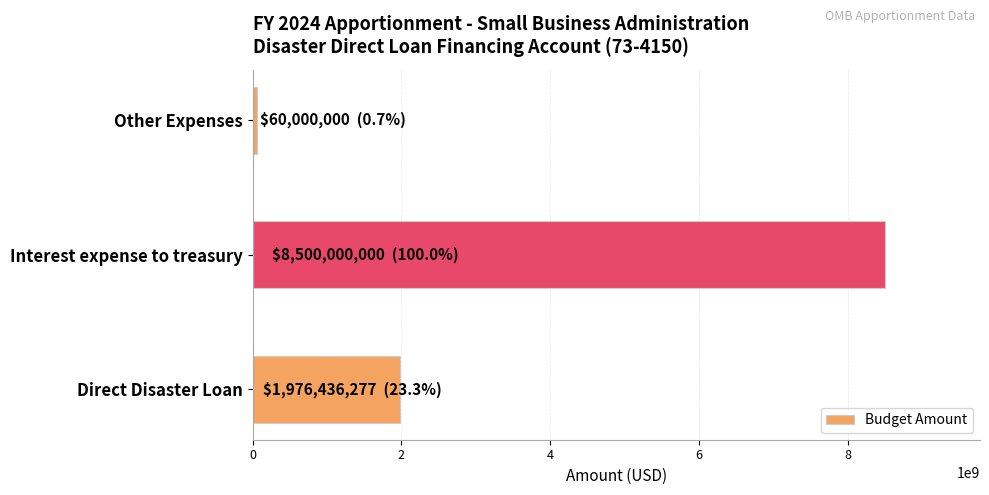

What is the smallest value displayed?

60000000